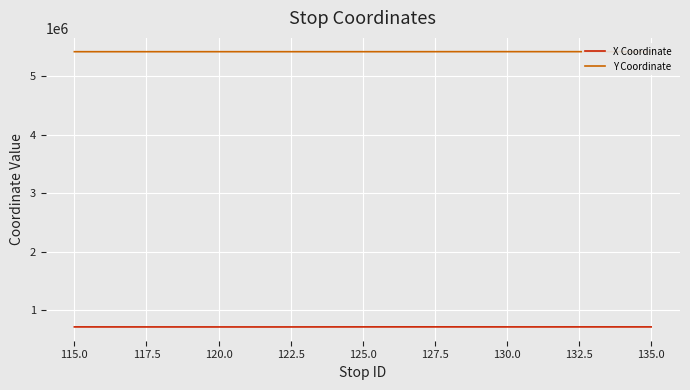

Which series has the largest total across all categories?

Y Coordinate